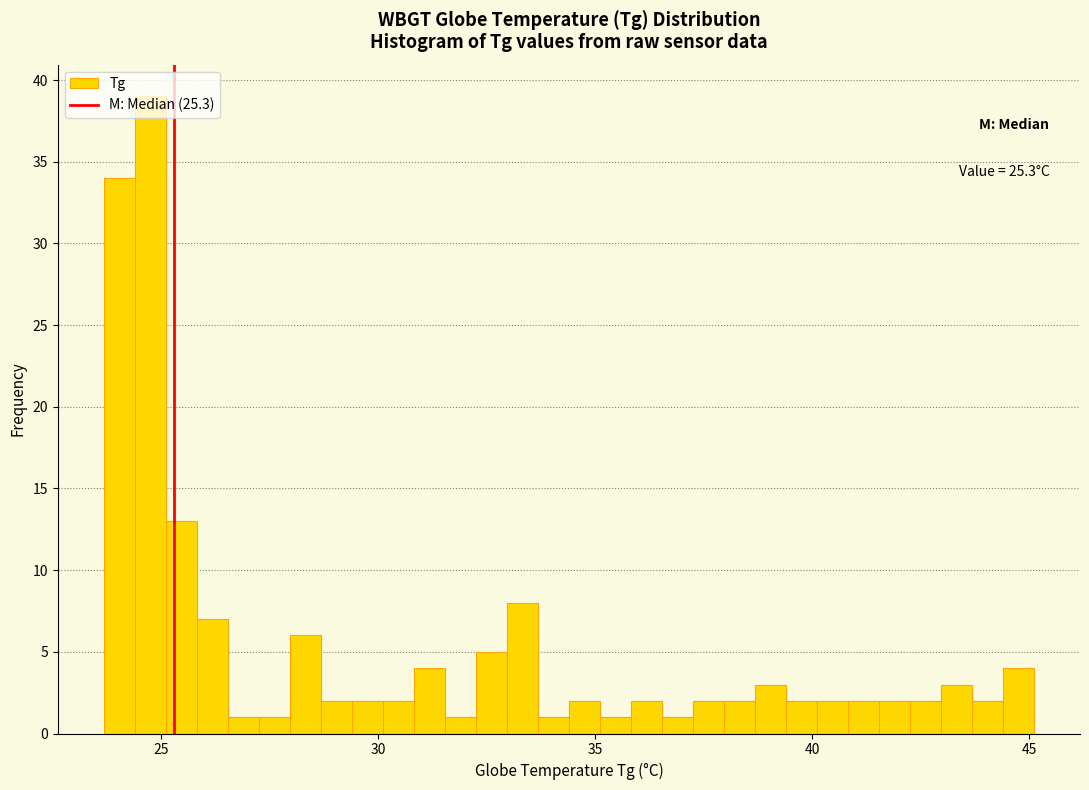

Read against the x-axis, roughly where is the centre of the tallest bar?

25.0